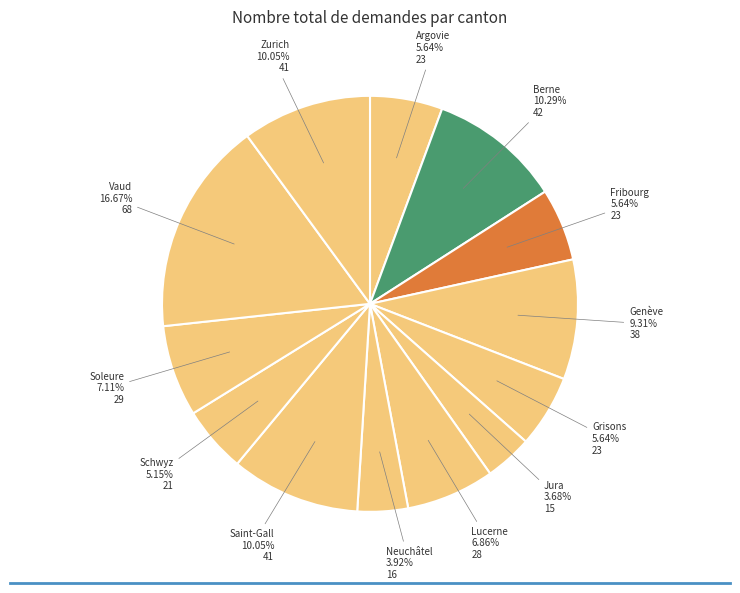

How many slices are in this pie chart?

13